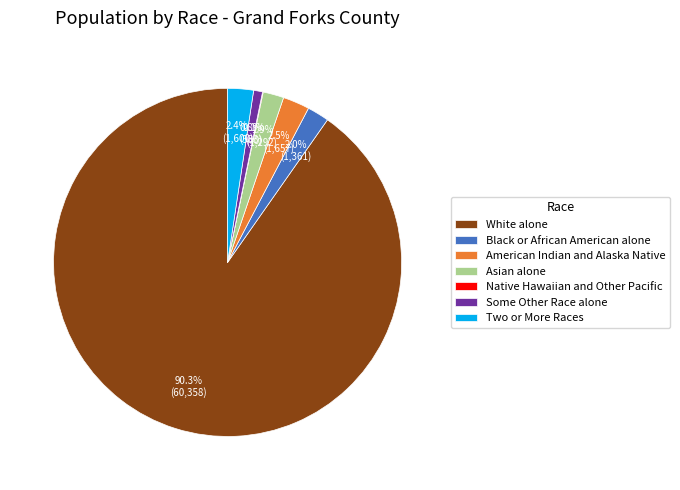

What is the majority slice?

White alone